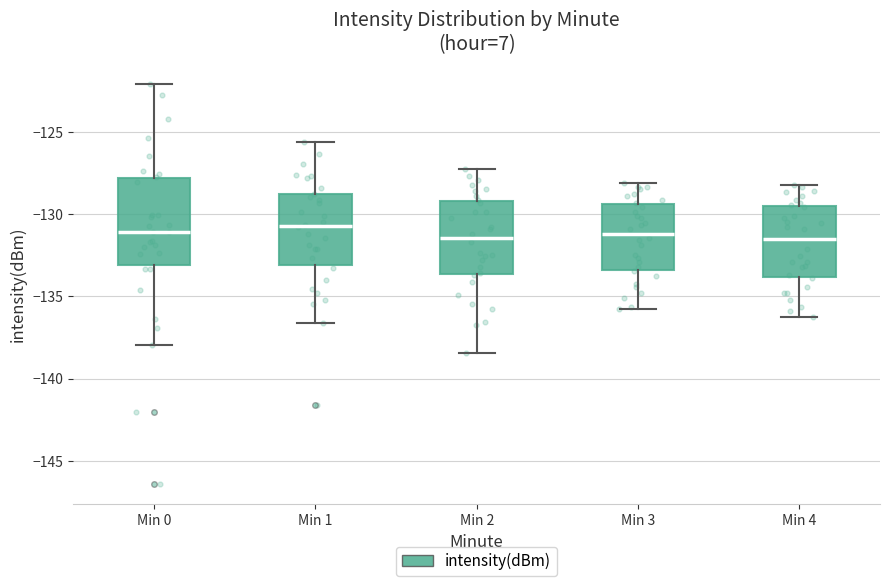

Comparing the boxes themselves (not the whiskers), which one is the tallest?

Min 0